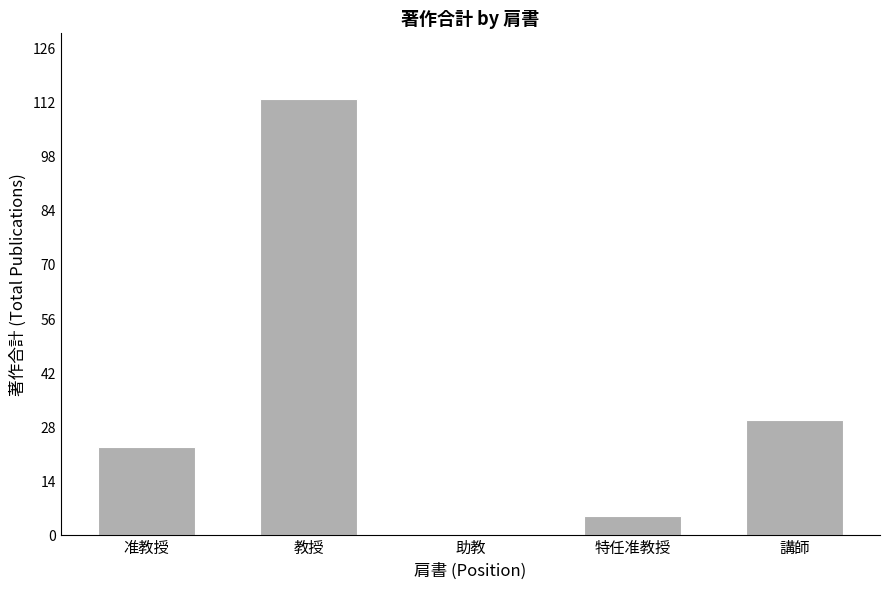

What is the average value?

34